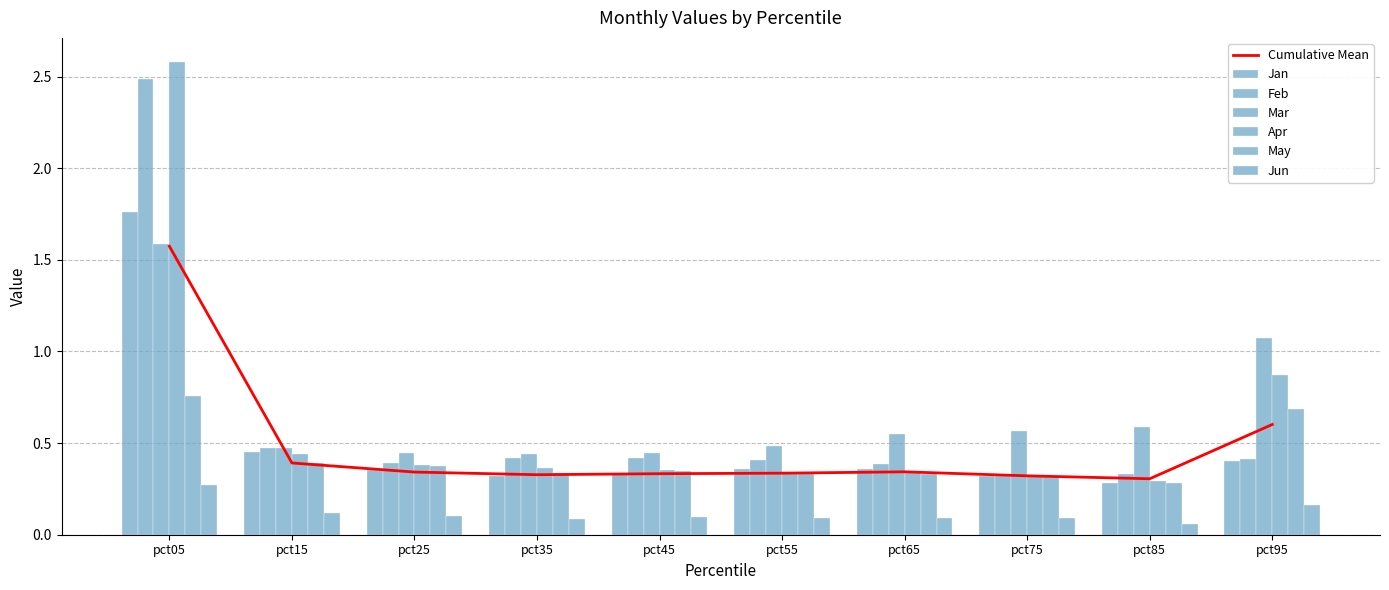

What is the smallest value displayed?

0.1